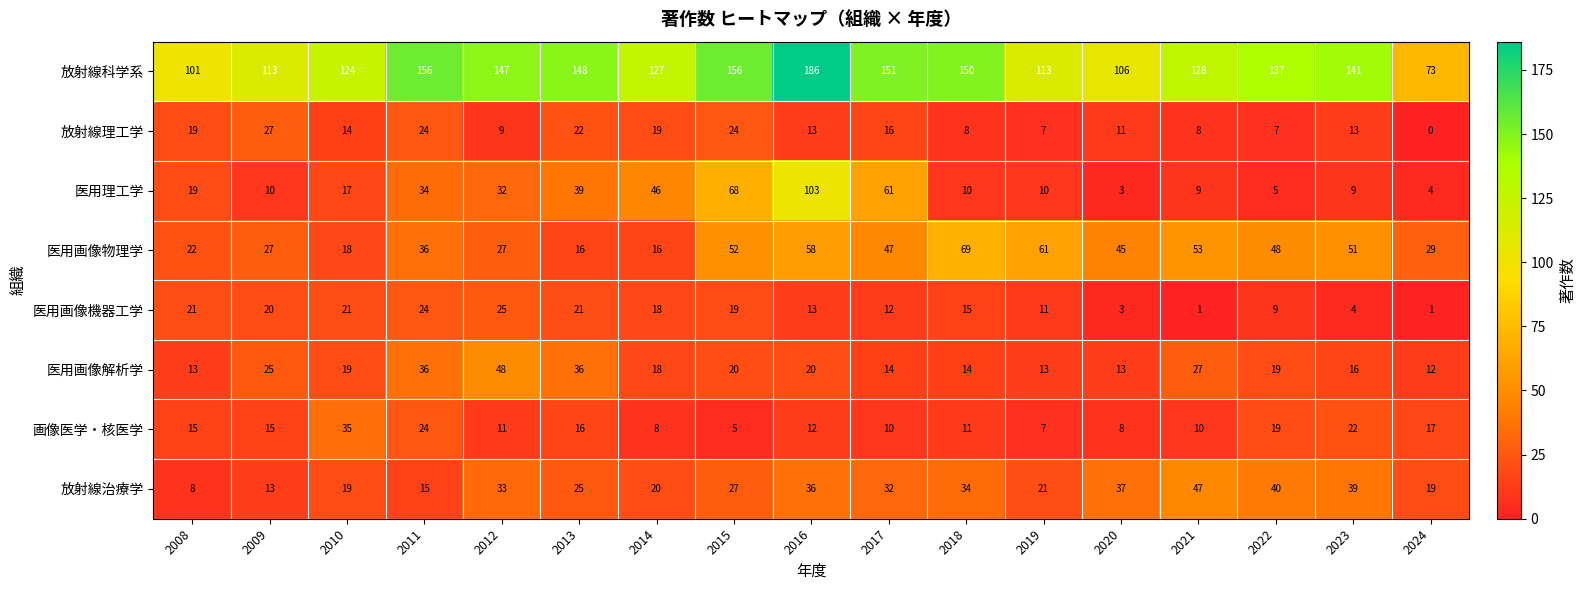

At 2021, list the series in order from largest to smallest.

放射線科学系, 医用画像物理学, 放射線治療学, 医用画像解析学, 画像医学・核医学, 医用理工学, 放射線理工学, 医用画像機器工学